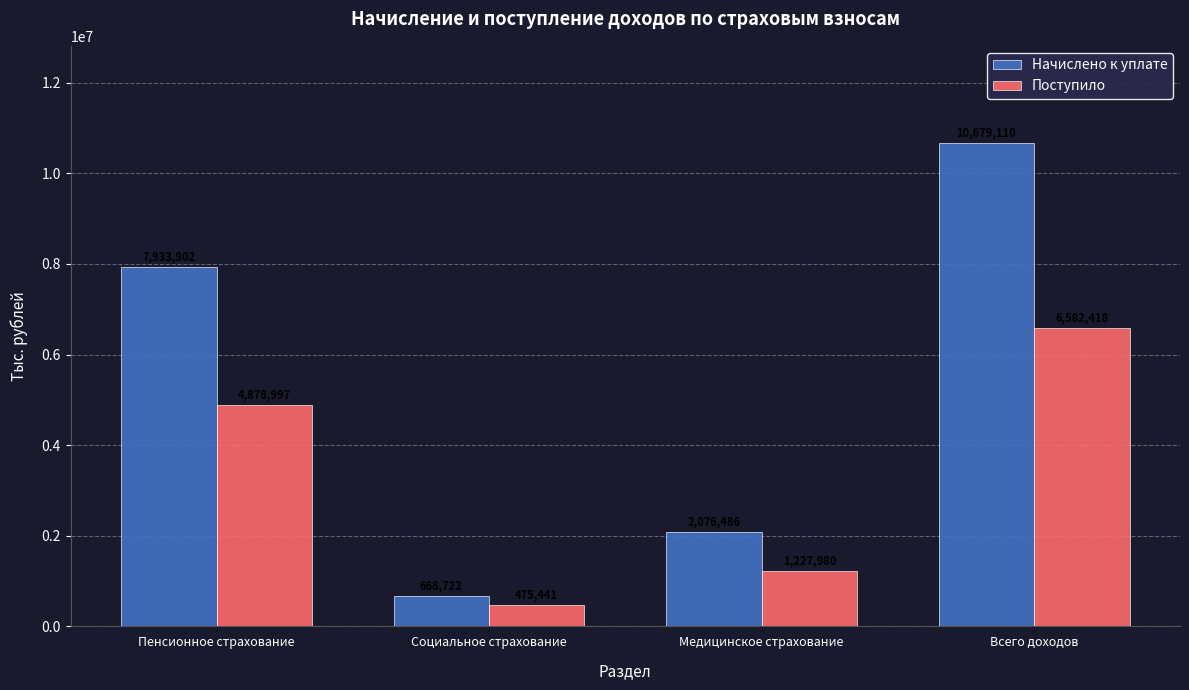

What is the difference between the maximum and second lowest values in the Поступило series?

5354438